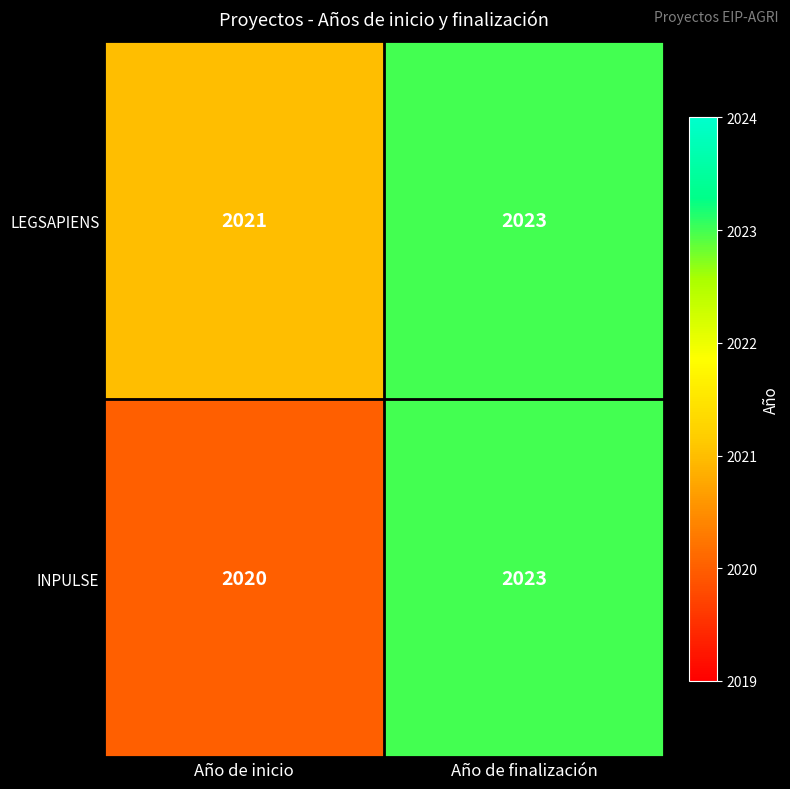

True or false: INPULSE has a value of 1164 at Año de inicio.

False